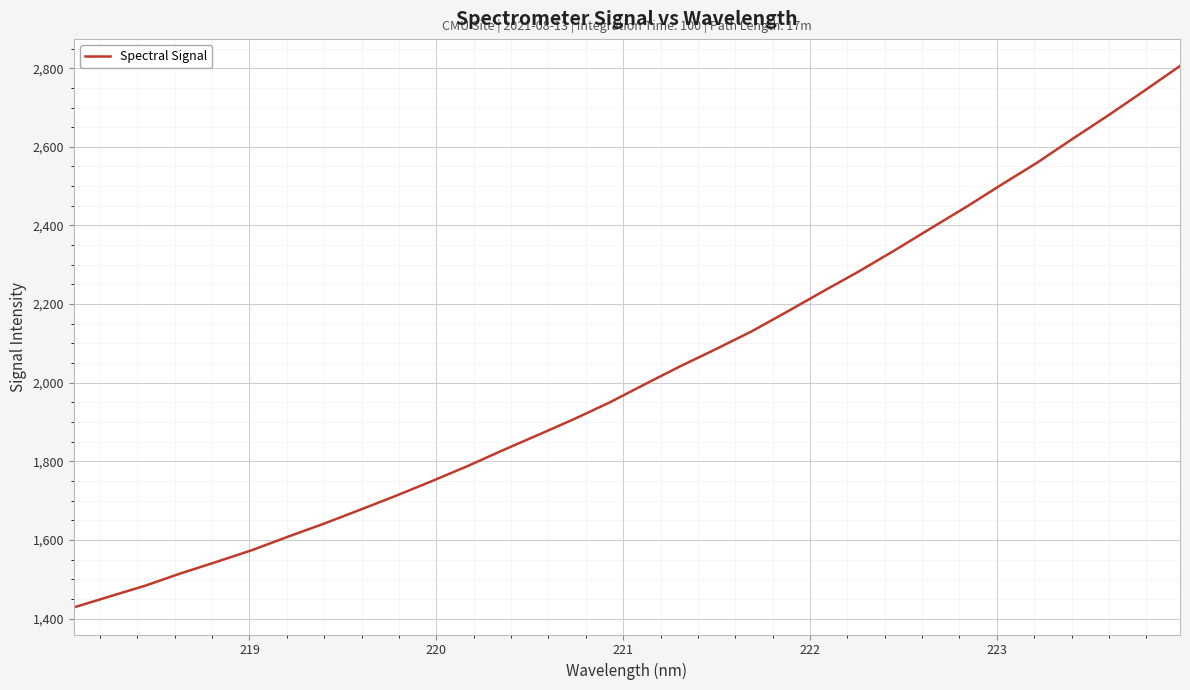

What is the maximum value shown in the chart?

2805.6